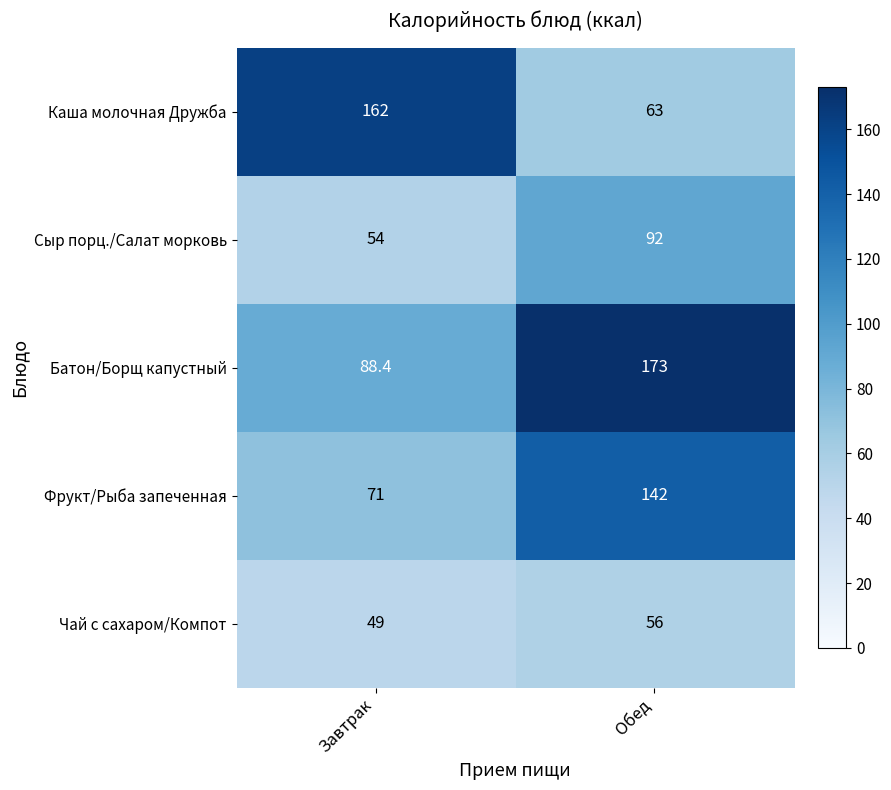

What is the approximate value of Каша молочная Дружба at Завтрак?

162.0